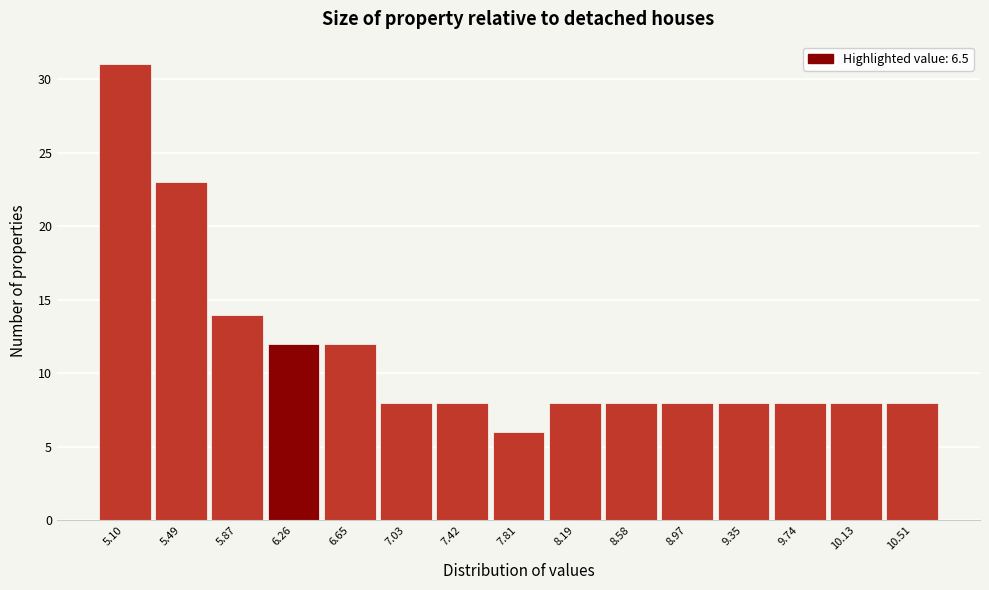

Reading left to right, what are all the values shown in this chart?

31	23	14	12	12	8	8	6	8	8	8	8	8	8	8